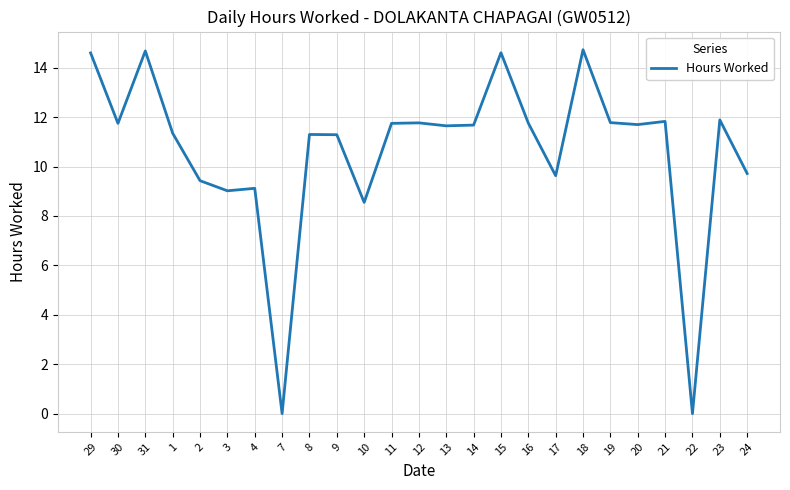

What is the ratio of the value at 19 to the value at 10?

1.4